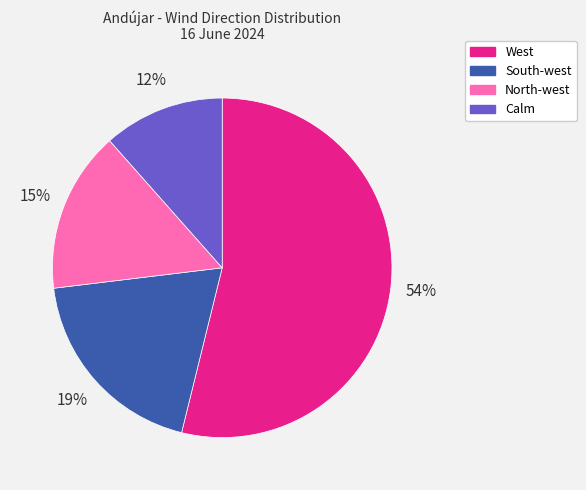

Which slice is the largest?

West